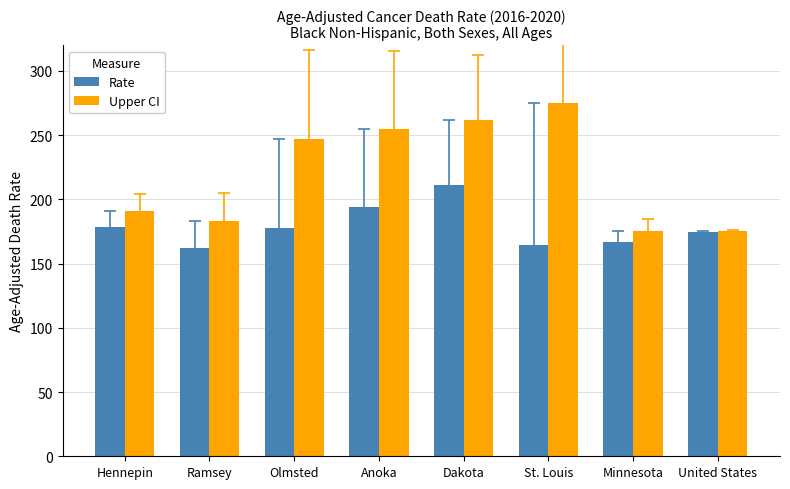

Which series has the largest range (max minus min)?

Upper CI